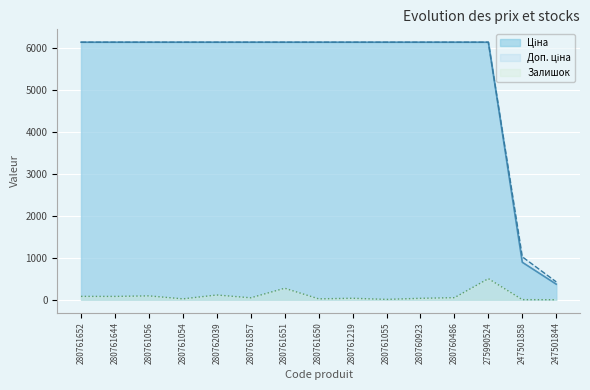

True or false: Доп. ціна and Ціна cross at least once.

False